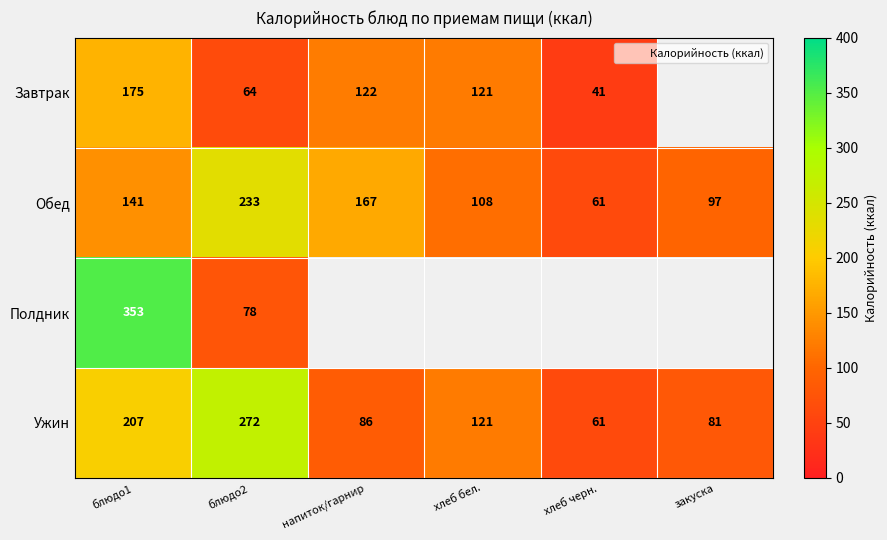

Which category has the lowest value across all series?

хлеб черн.